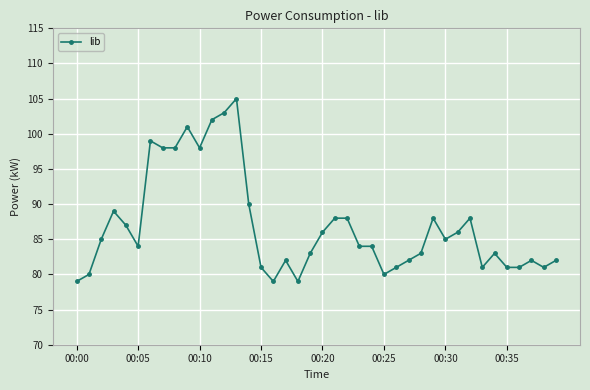

What is the value of the 13th point from the left?

103